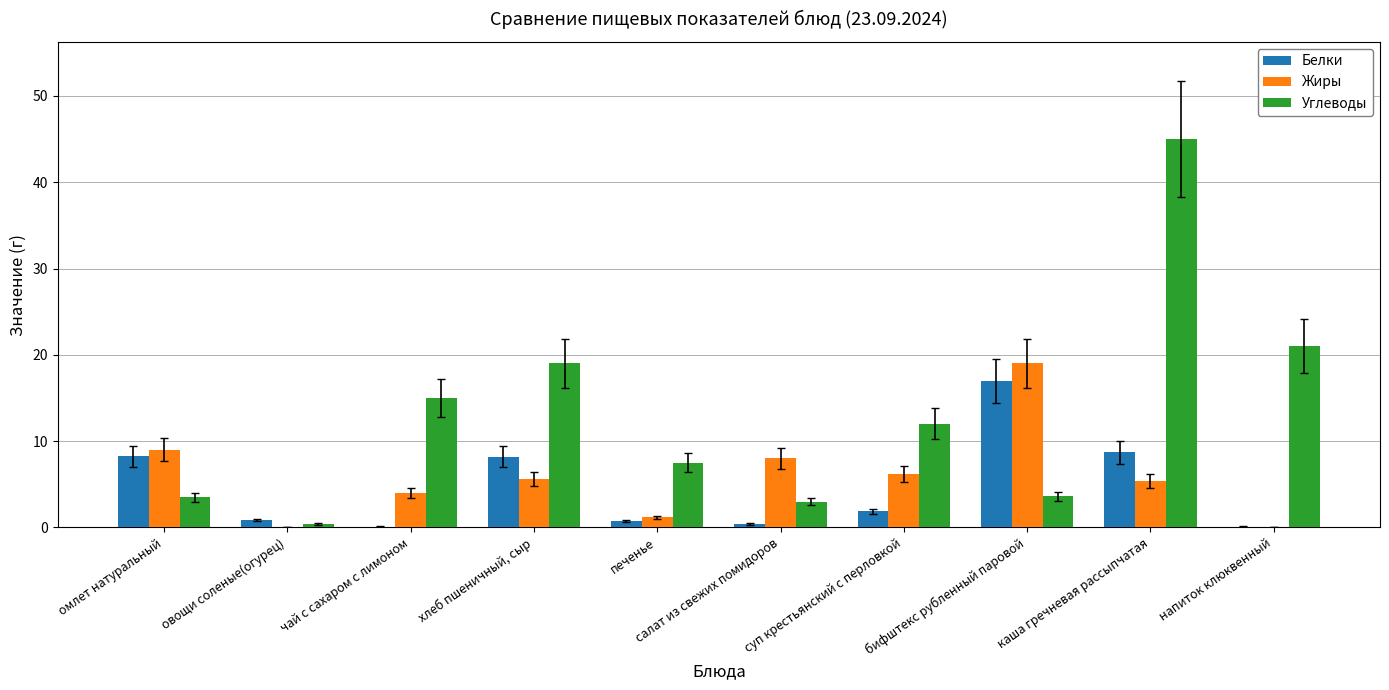

What is the difference between the Углеводы values at овощи соленые(огурец) and омлет натуральный?

3.1